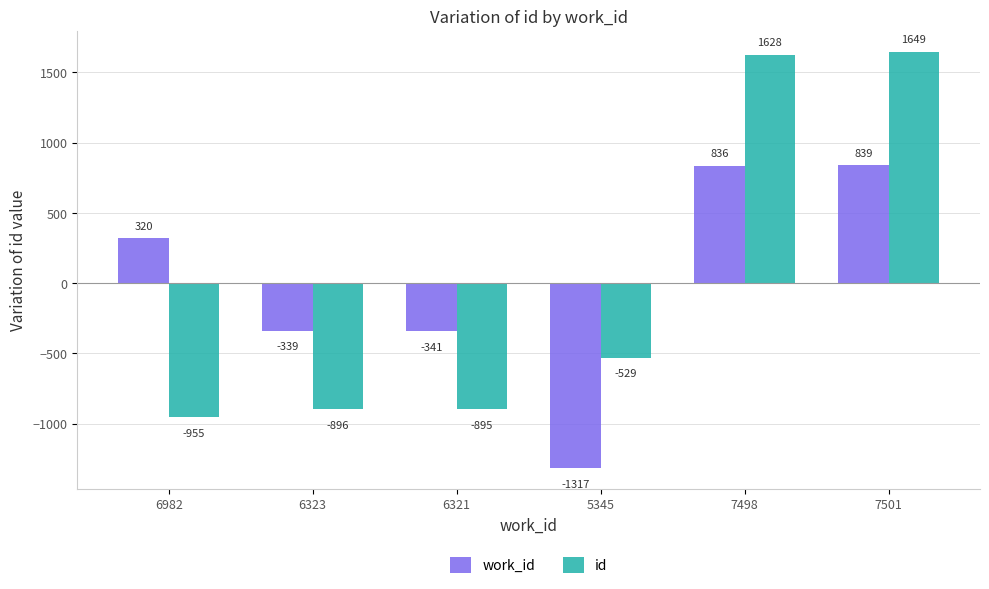

Does the chart contain any negative values?

Yes